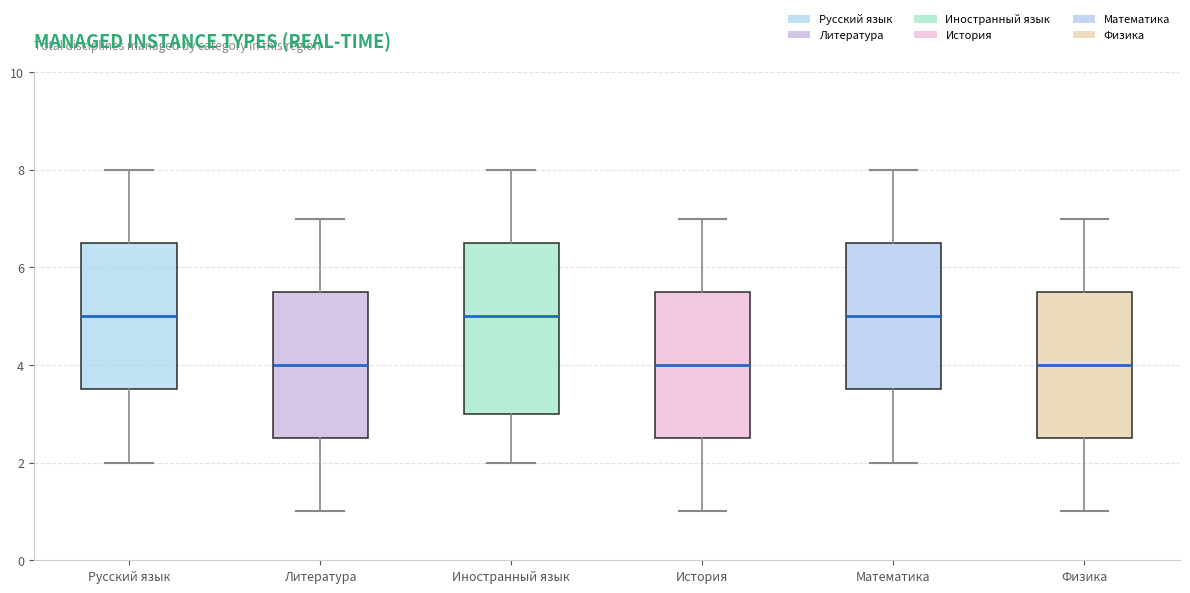

Comparing the boxes themselves (not the whiskers), which one is the tallest?

Иностранный язык